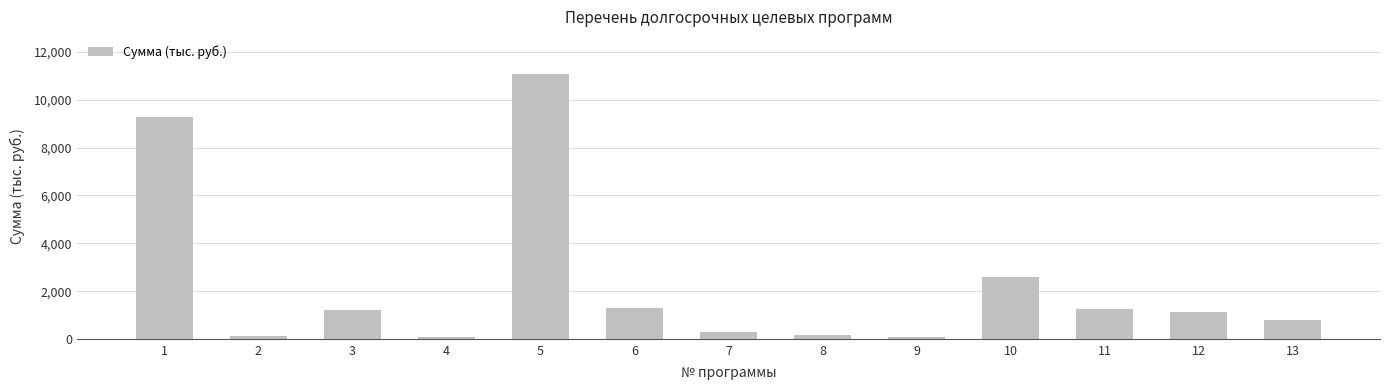

Between 1 and 3, which is larger?

1